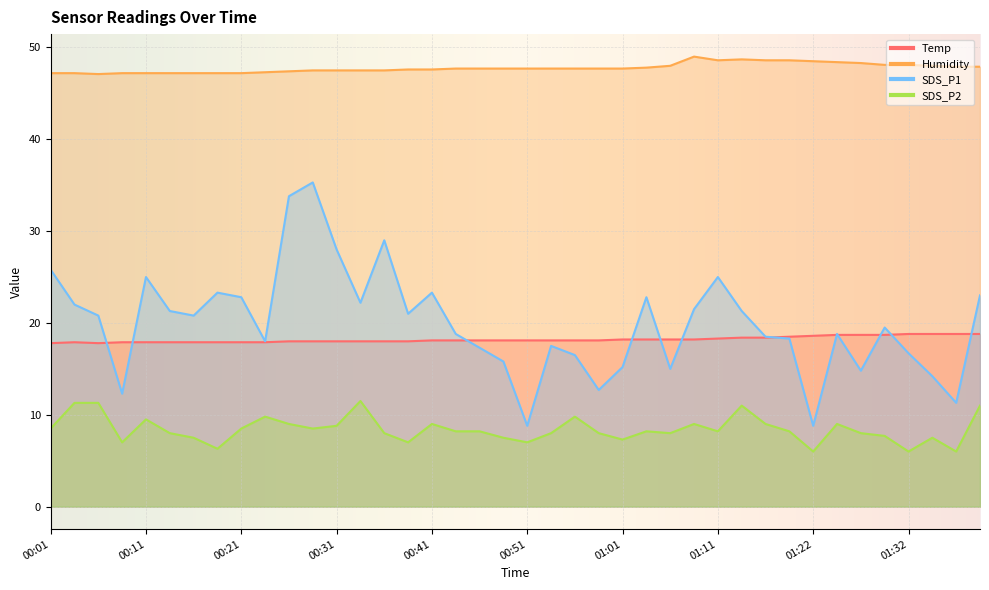

Which series has the largest total across all categories?

Humidity